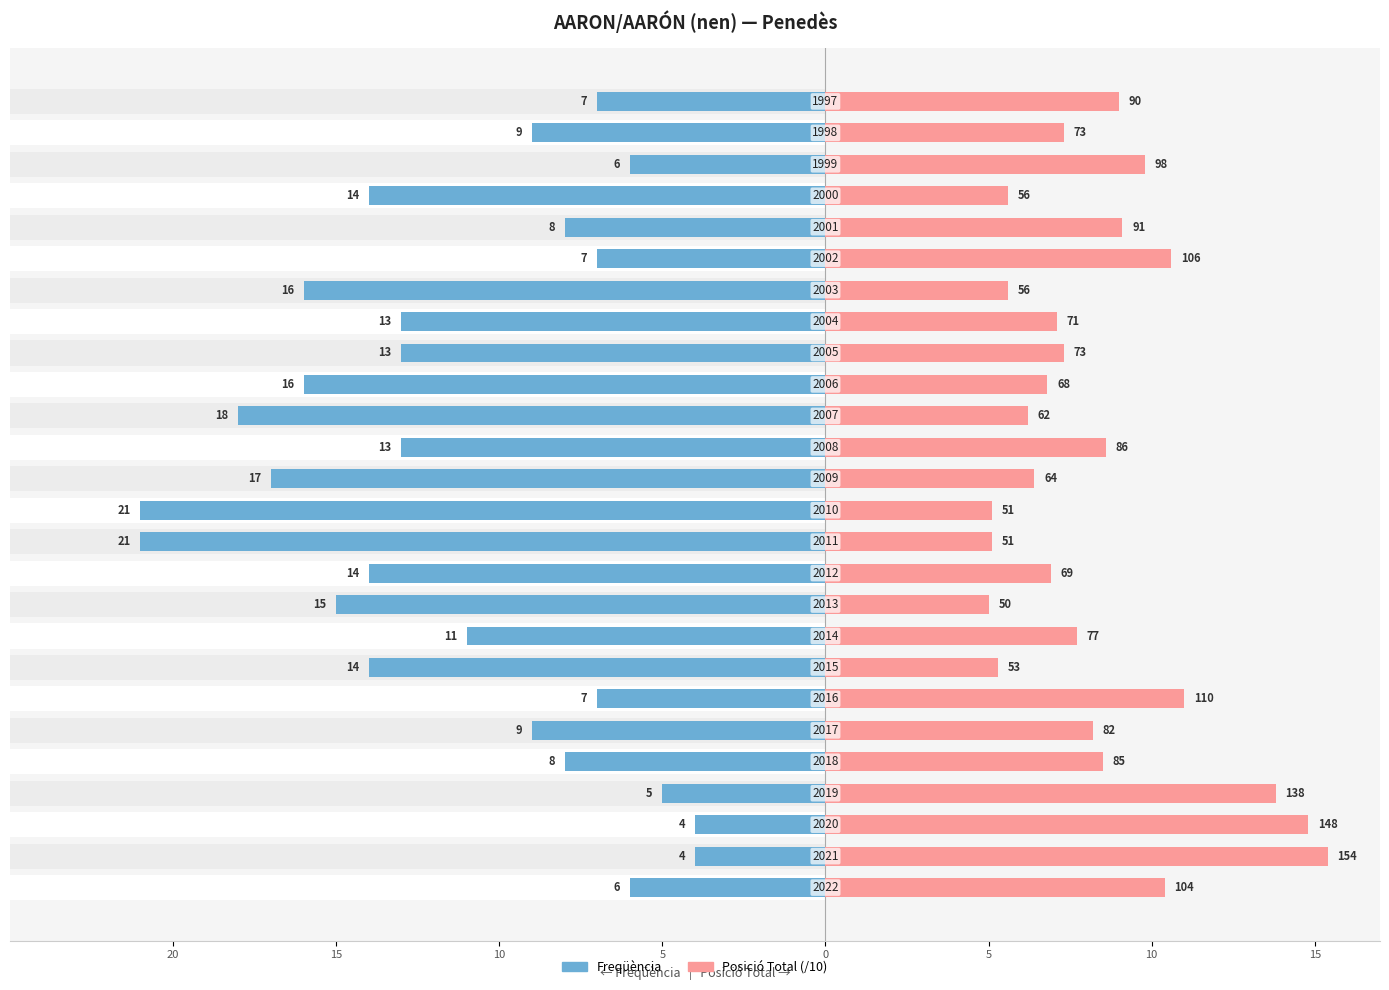

Reading right to left, list all the values displayed in this chart.

Freqüència: -7.0	-9.0	-6.0	-14.0	-8.0	-7.0	-16.0	-13.0	-13.0	-16.0	-18.0	-13.0	-17.0	-21.0	-21.0	-14.0	-15.0	-11.0	-14.0	-7.0	-9.0	-8.0	-5.0	-4.0	-4.0	-6.0
Posició Total (/10): 9.0	7.3	9.8	5.6	9.1	10.6	5.6	7.1	7.3	6.8	6.2	8.6	6.4	5.1	5.1	6.9	5.0	7.7	5.3	11.0	8.2	8.5	13.8	14.8	15.4	10.4